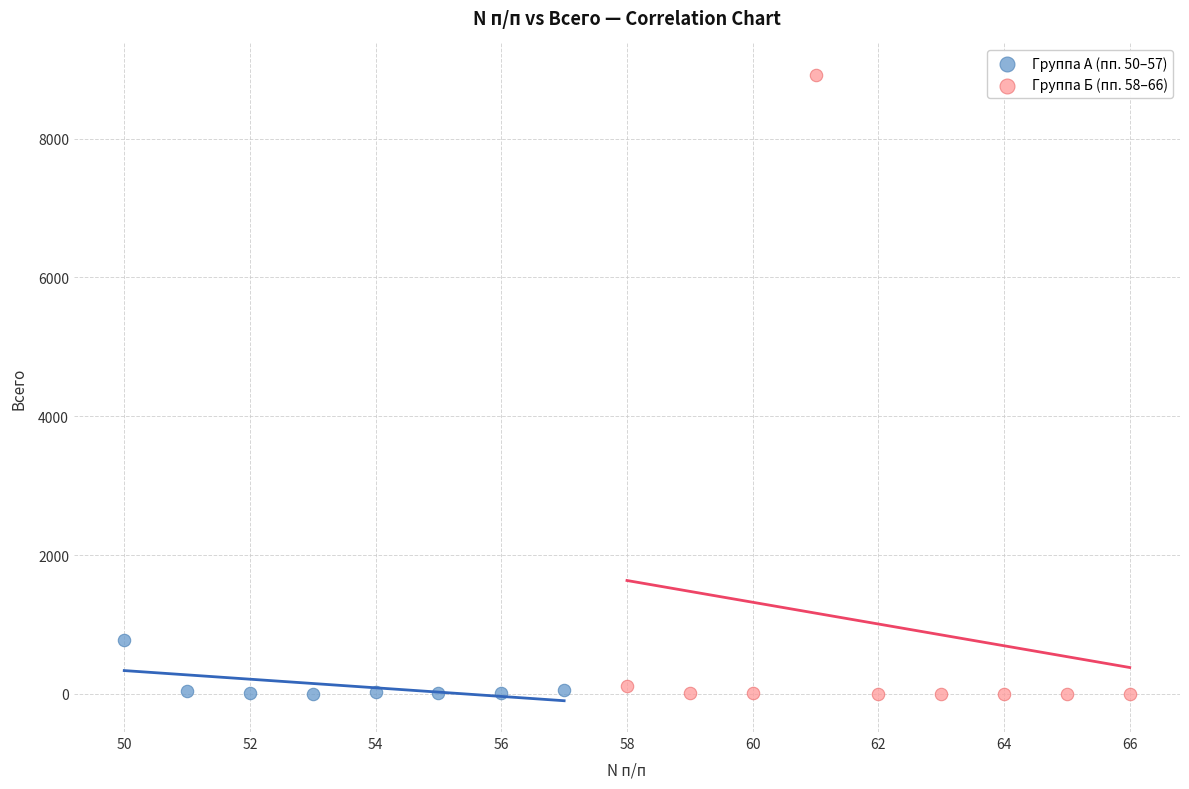

Which series reaches the maximum Y coordinate?

Группа Б (пп. 58–66)